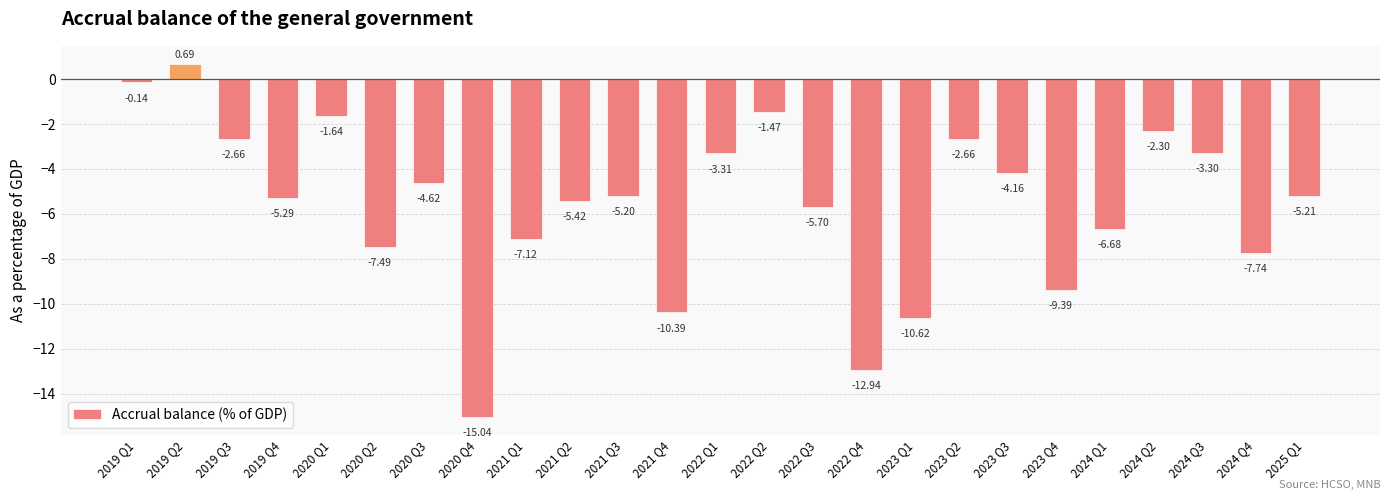

What is the change in value from 2023 Q2 to 2024 Q2?

+0.4